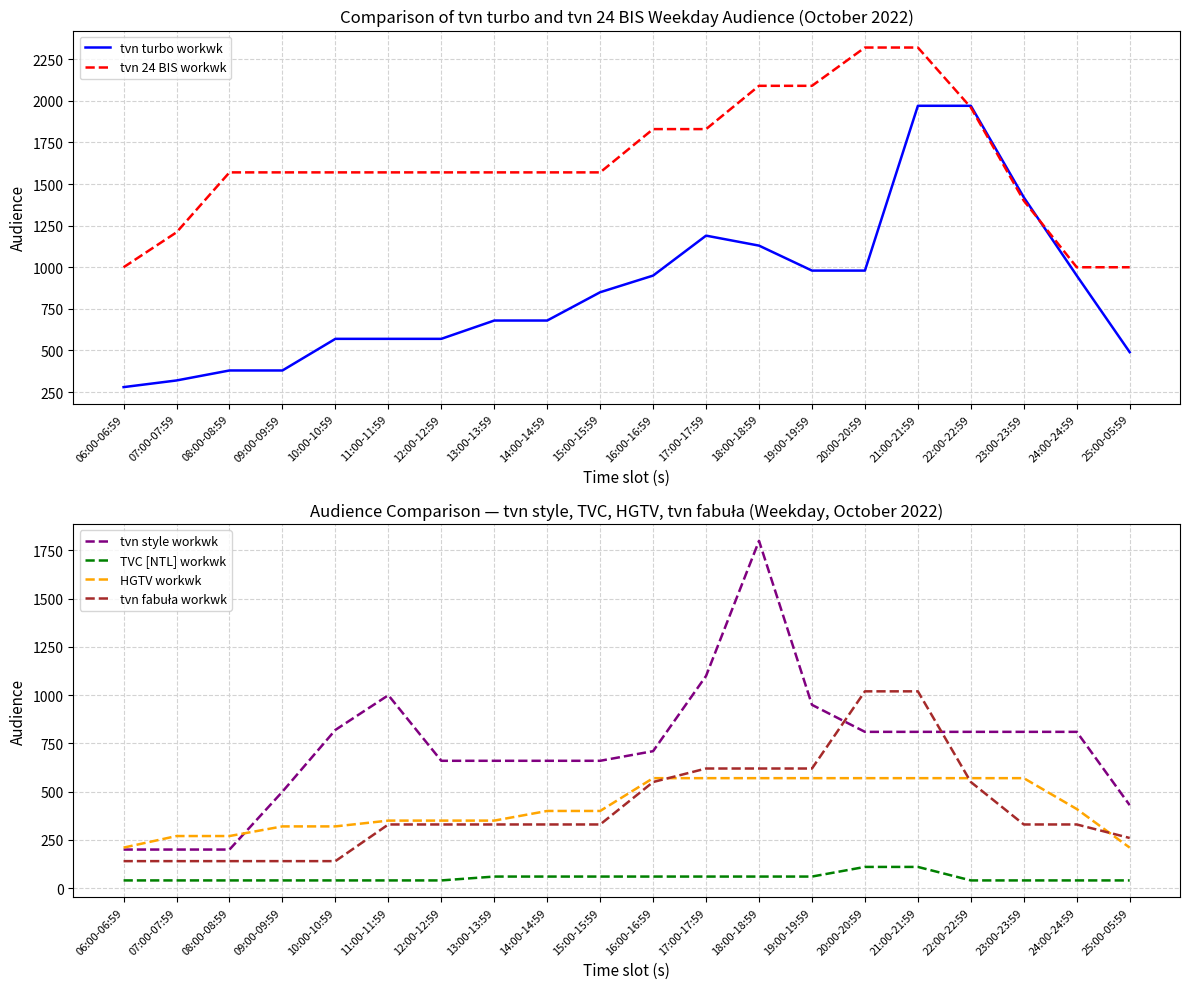

Which label corresponds to the largest value in the chart?

20:00-20:59